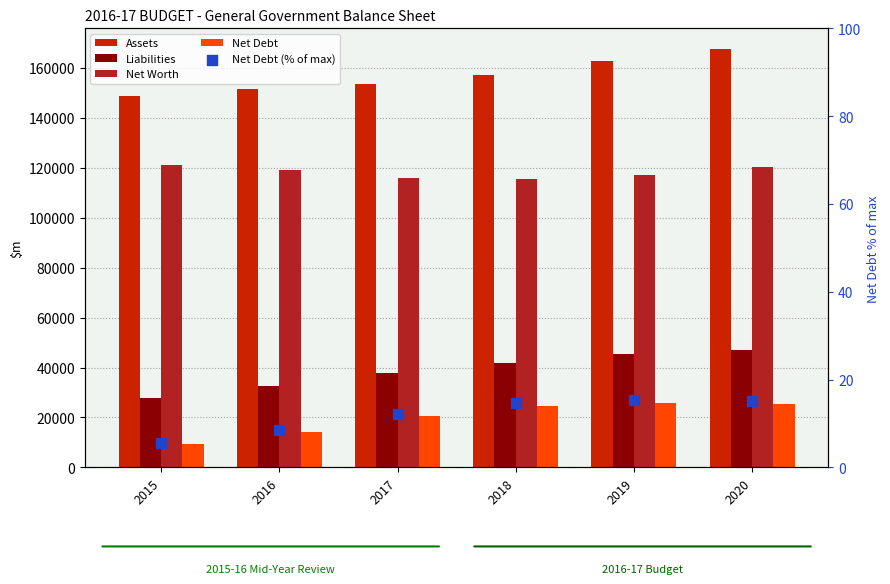

Which series has the widest spread of Y values?

Liabilities